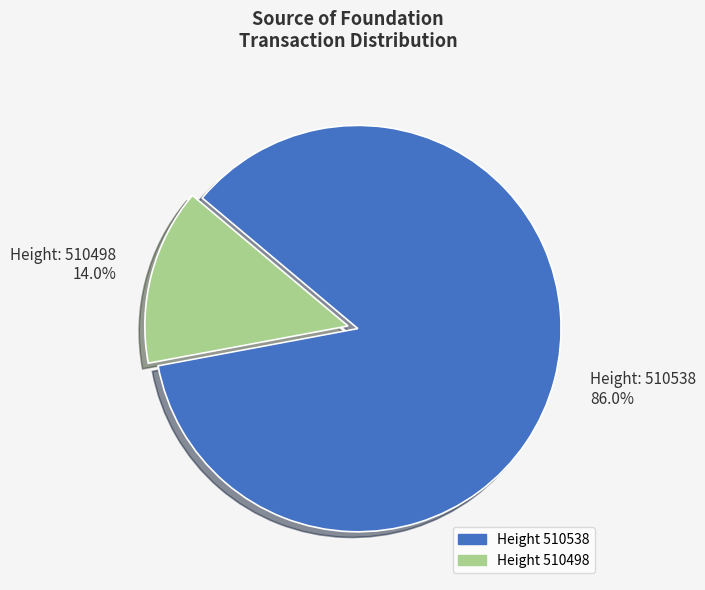

Does Height 510538 represent more than half of the total?

Yes